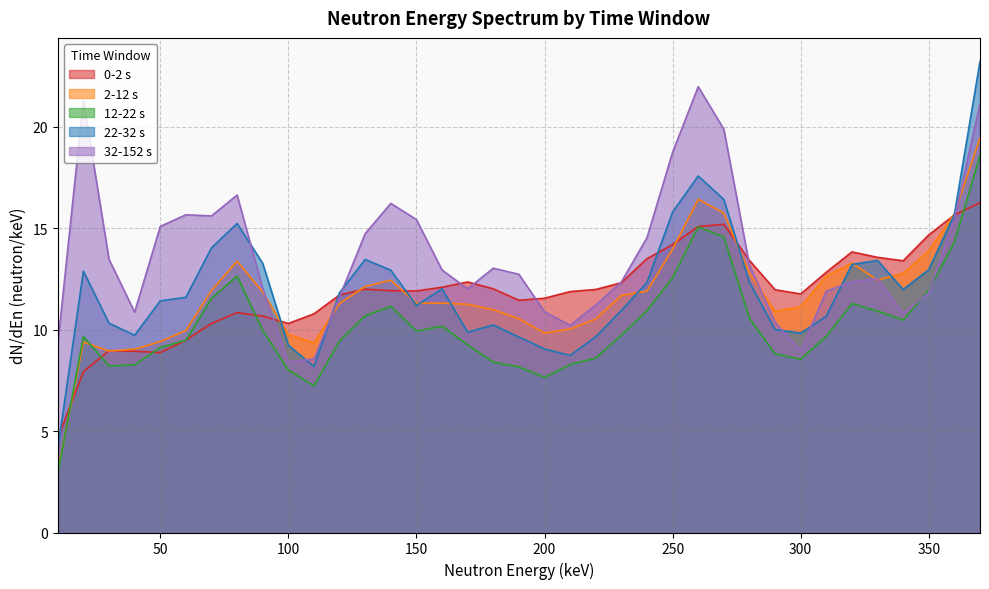

What is the value of the 2-12 s point at the 9th from the left?

11.9